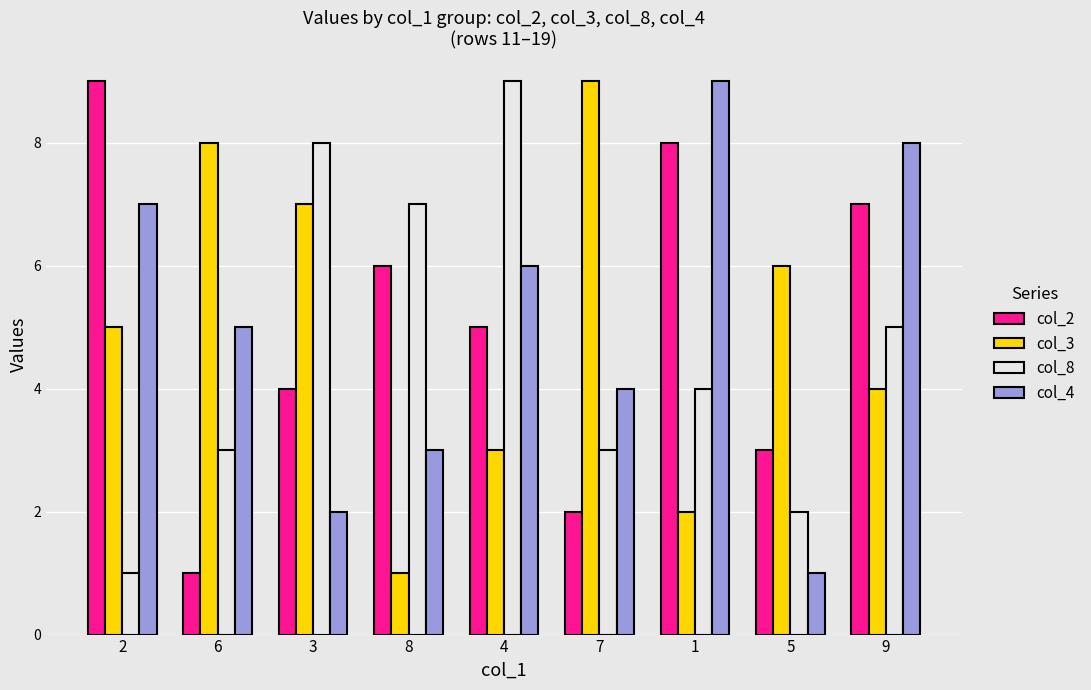

The value of col_4 at 2 is 3. True or false?

False